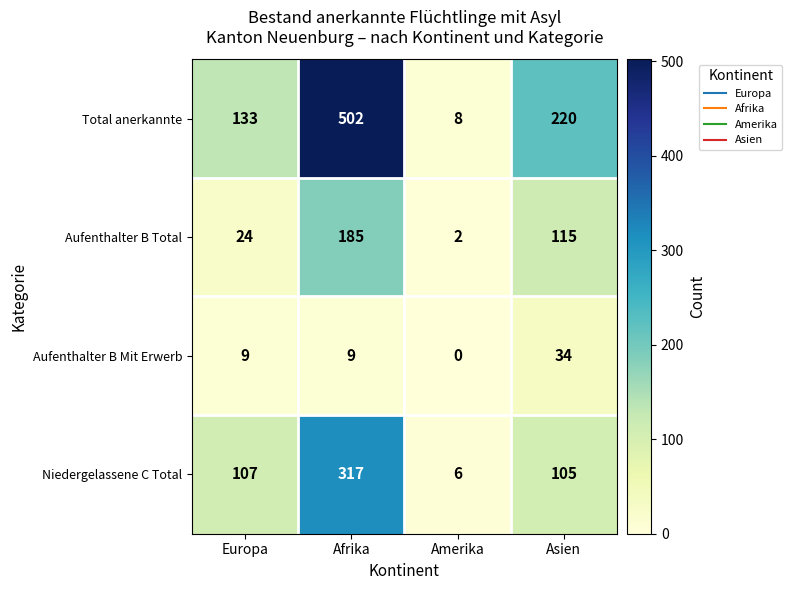

Rank the series by their maximum value, from lowest to highest.

Aufenthalter B Mit Erwerb, Aufenthalter B Total, Niedergelassene C Total, Total anerkannte